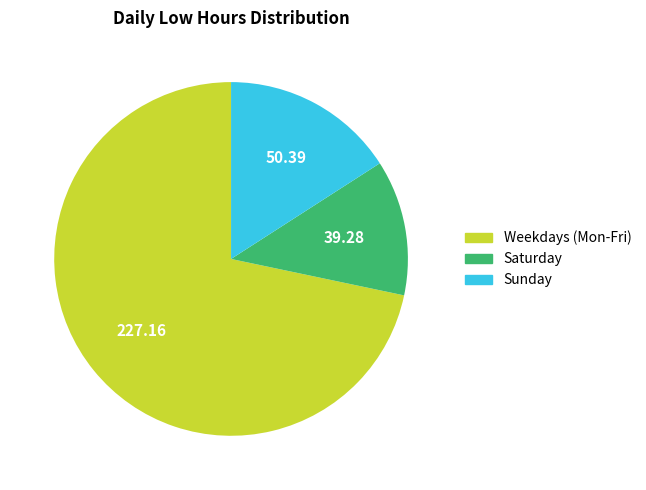

Is there a majority slice in this chart?

Yes